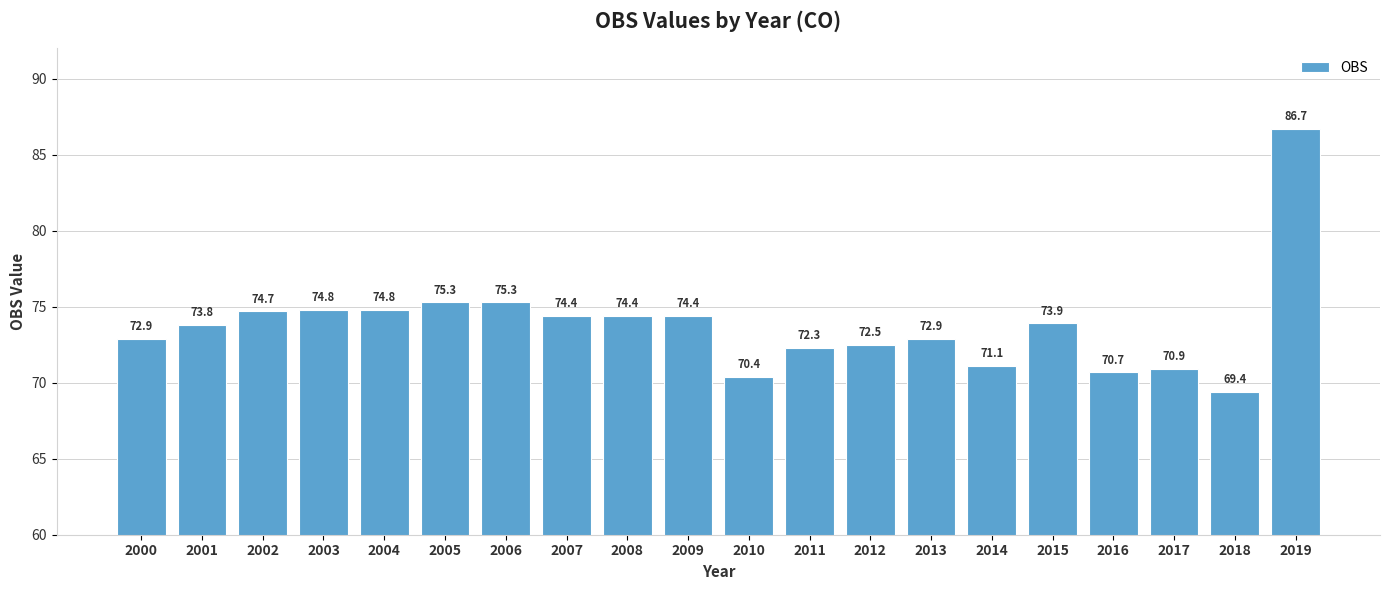

At which category does the chart reach its peak across all series?

2019